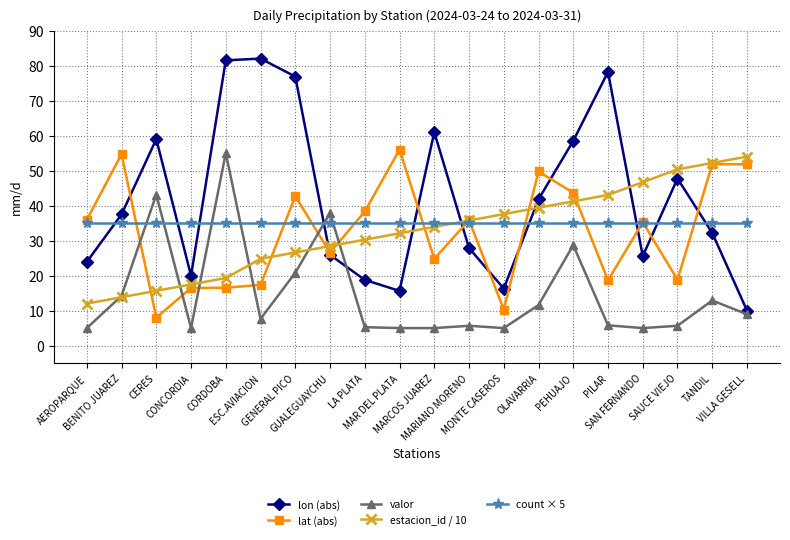

What are all the series names shown in the legend?

lon (abs), lat (abs), valor, estacion_id / 10, count × 5